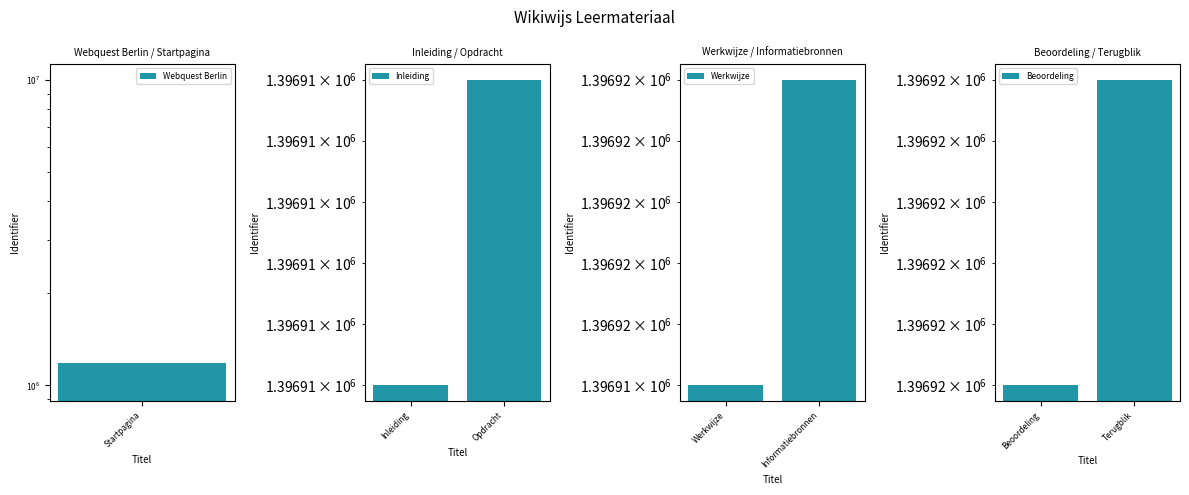

Count the number of categories in the chart.

2